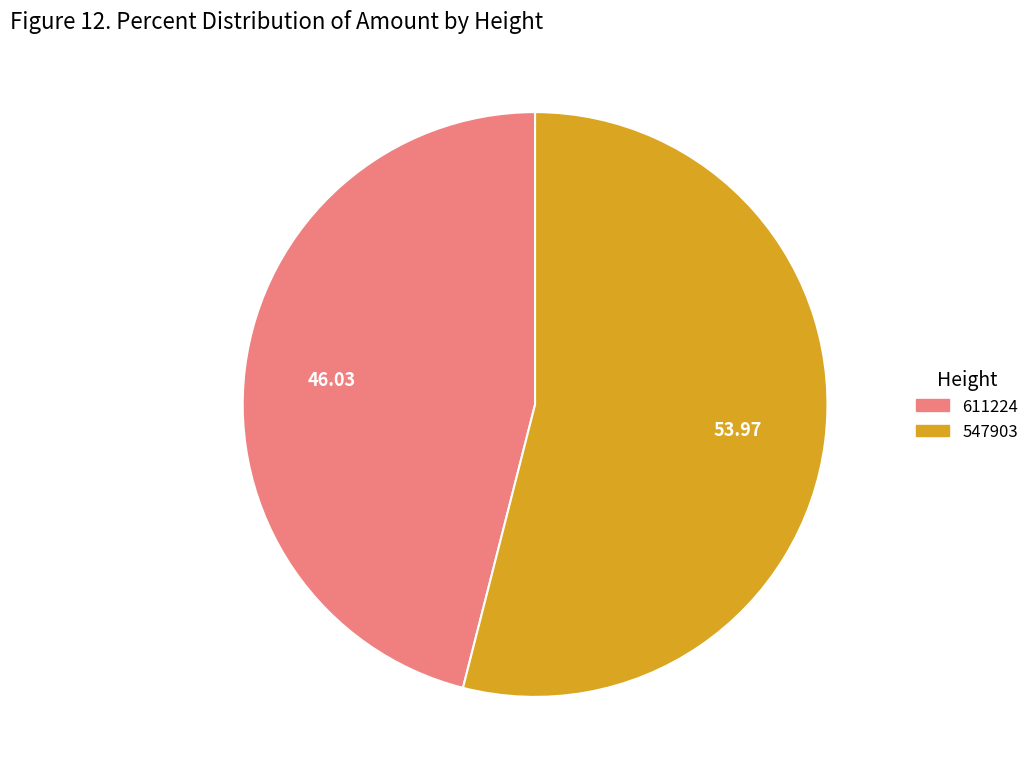

Count the number of slices in the pie.

2